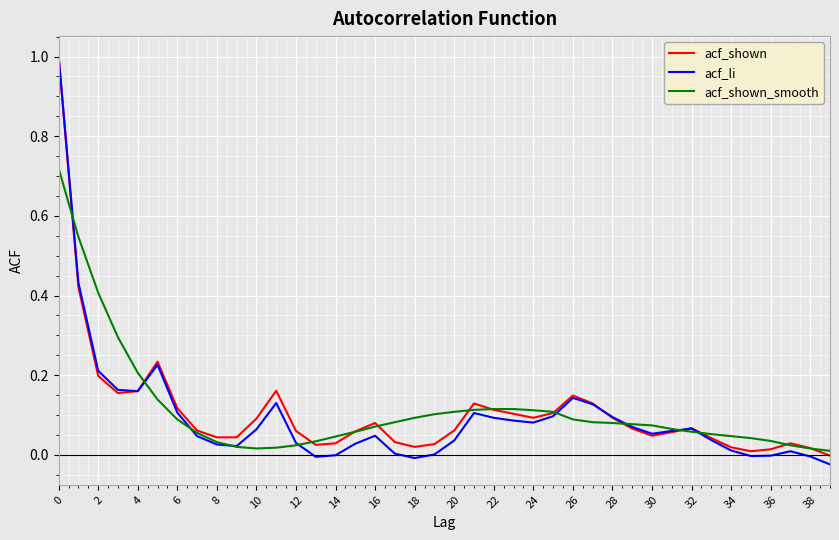

At how many categories does at least one series exceed 0?

40